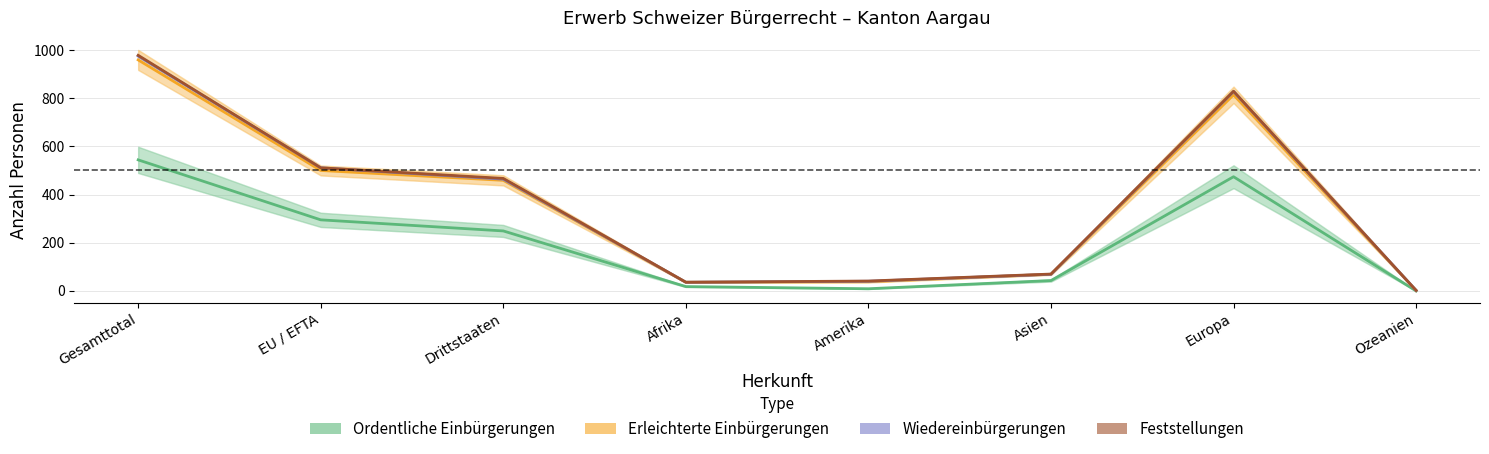

Between Amerika and Asien, which is larger?

Asien